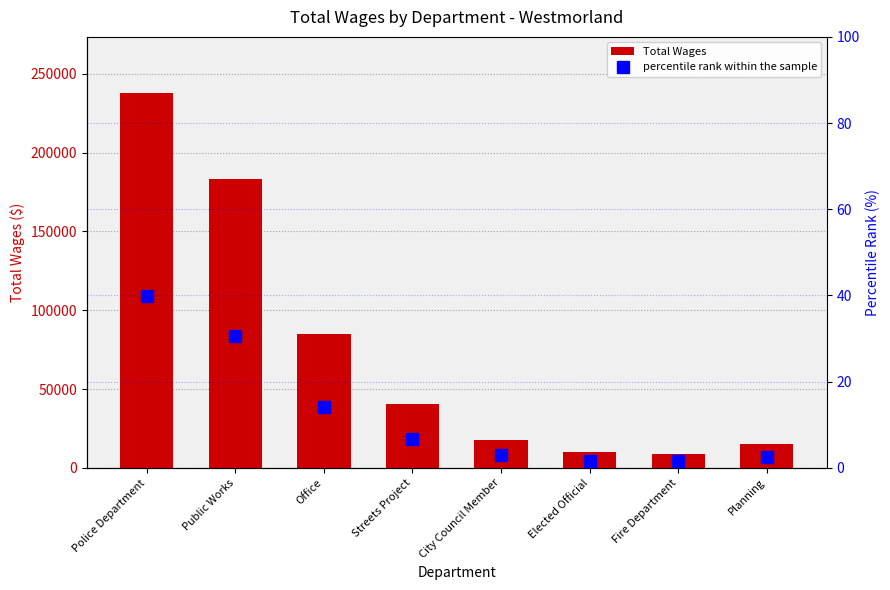

At which label does Total Wages first exceed 40218?

Police Department